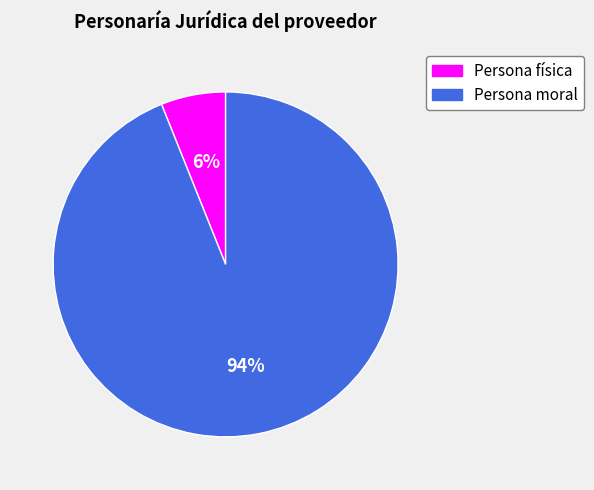

The Persona moral slice represents 87% of the pie. True or false?

False